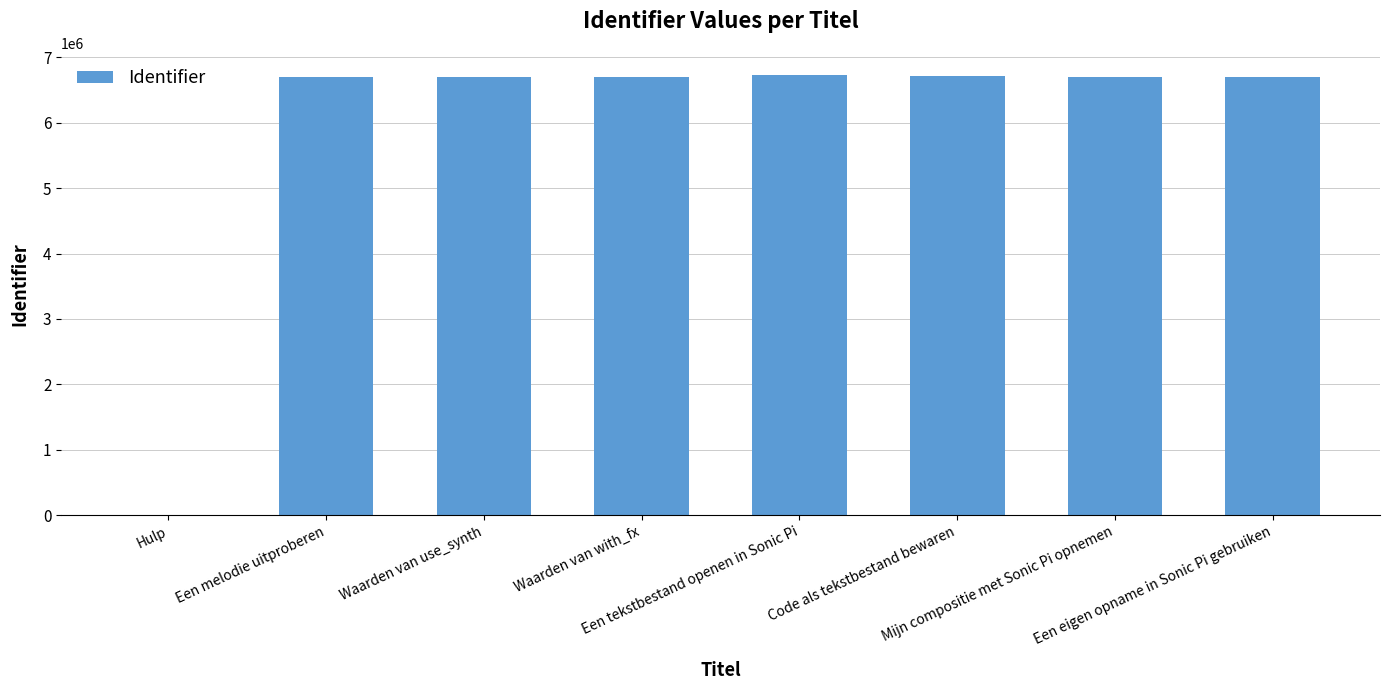

True or false: the data shows 6730413 at Een tekstbestand openen in Sonic Pi.

True